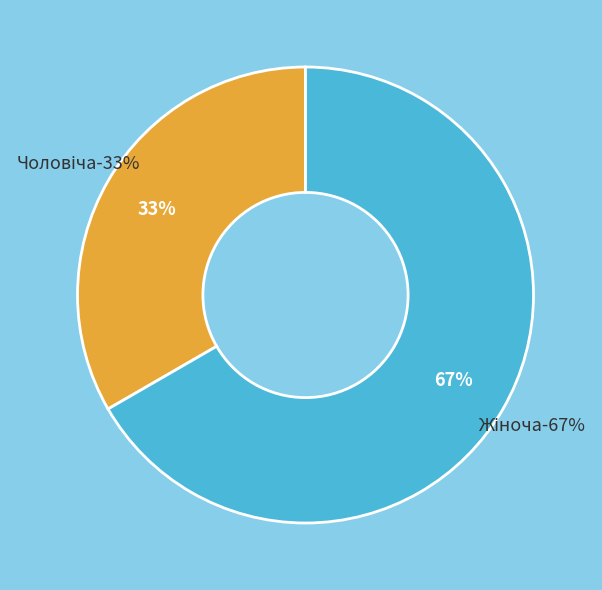

How many slices are in this pie chart?

2